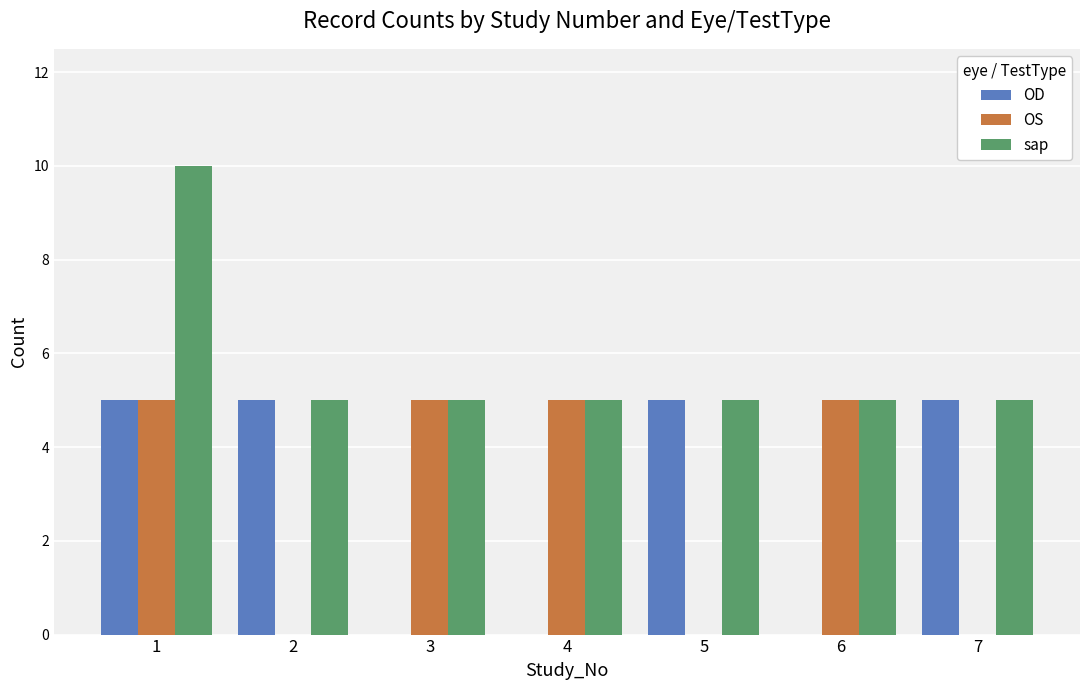

Does the chart contain stacked bars?

No